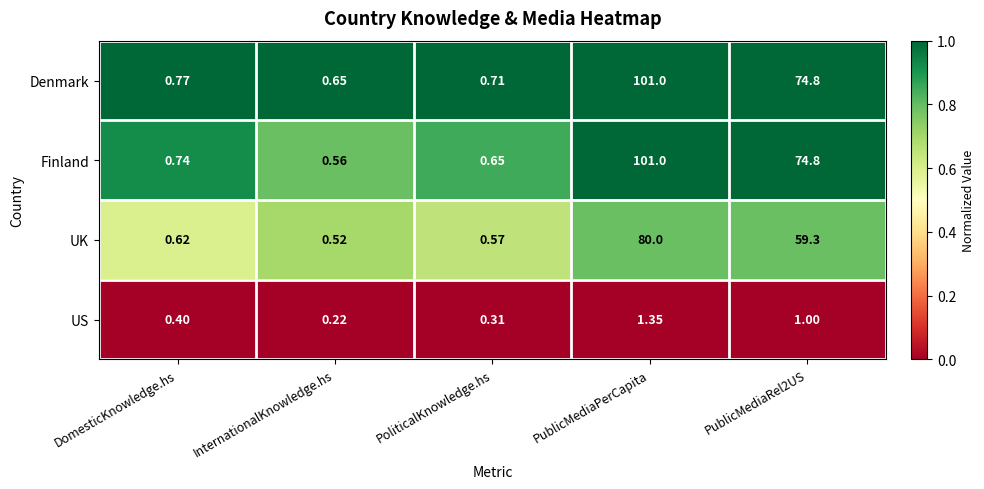

At which label is US closest to 0?

InternationalKnowledge.hs